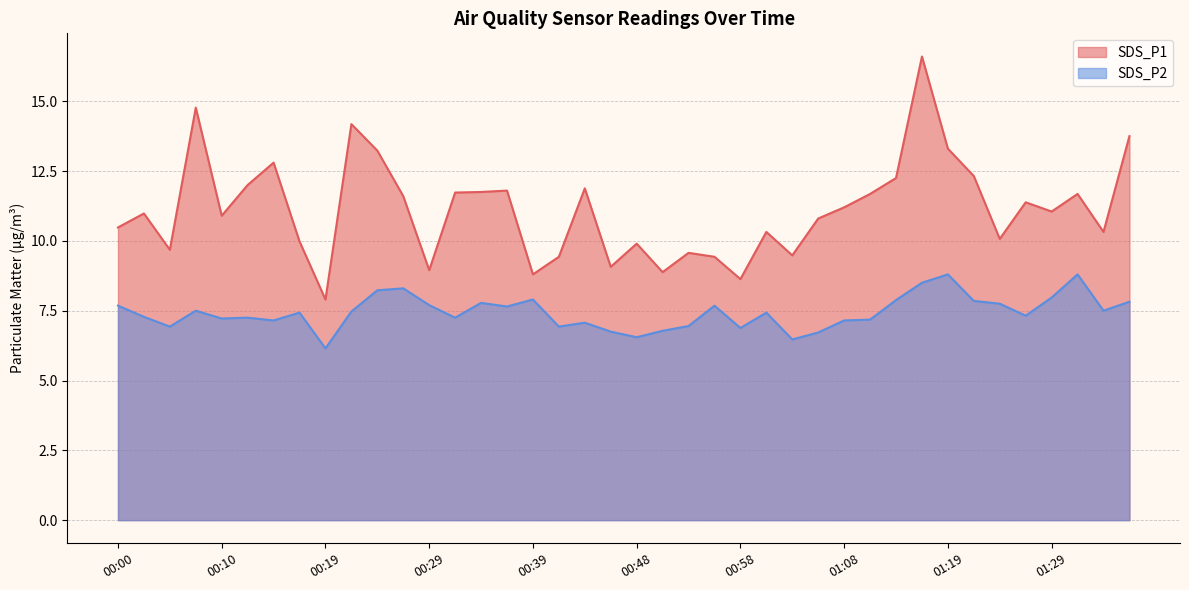

The value of SDS_P1 at 00:00 is 3.7. True or false?

False